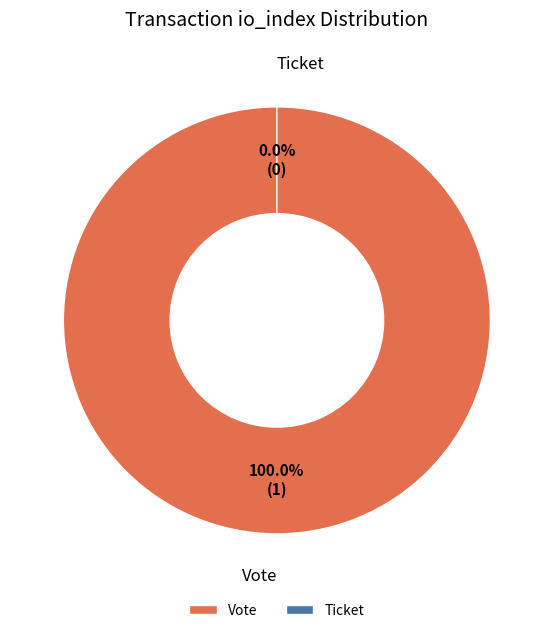

Count the number of slices in the pie.

2